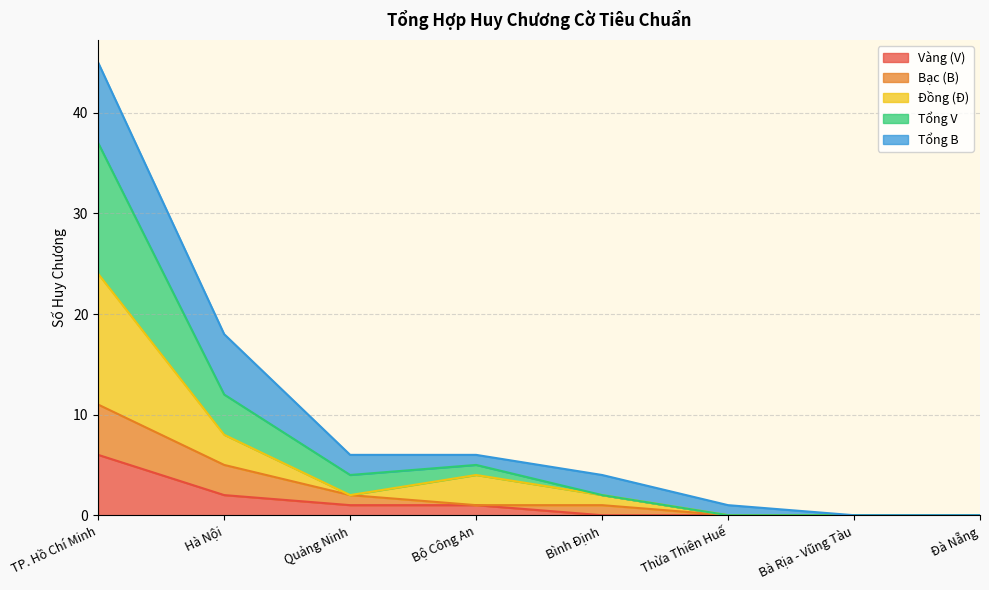

Rank the categories by Đồng (Đ) value from highest to lowest.

TP. Hồ Chí Minh, Hà Nội, Bộ Công An, Quảng Ninh, Bình Định, Thừa Thiên Huế, Bà Rịa - Vũng Tàu, Đà Nẵng